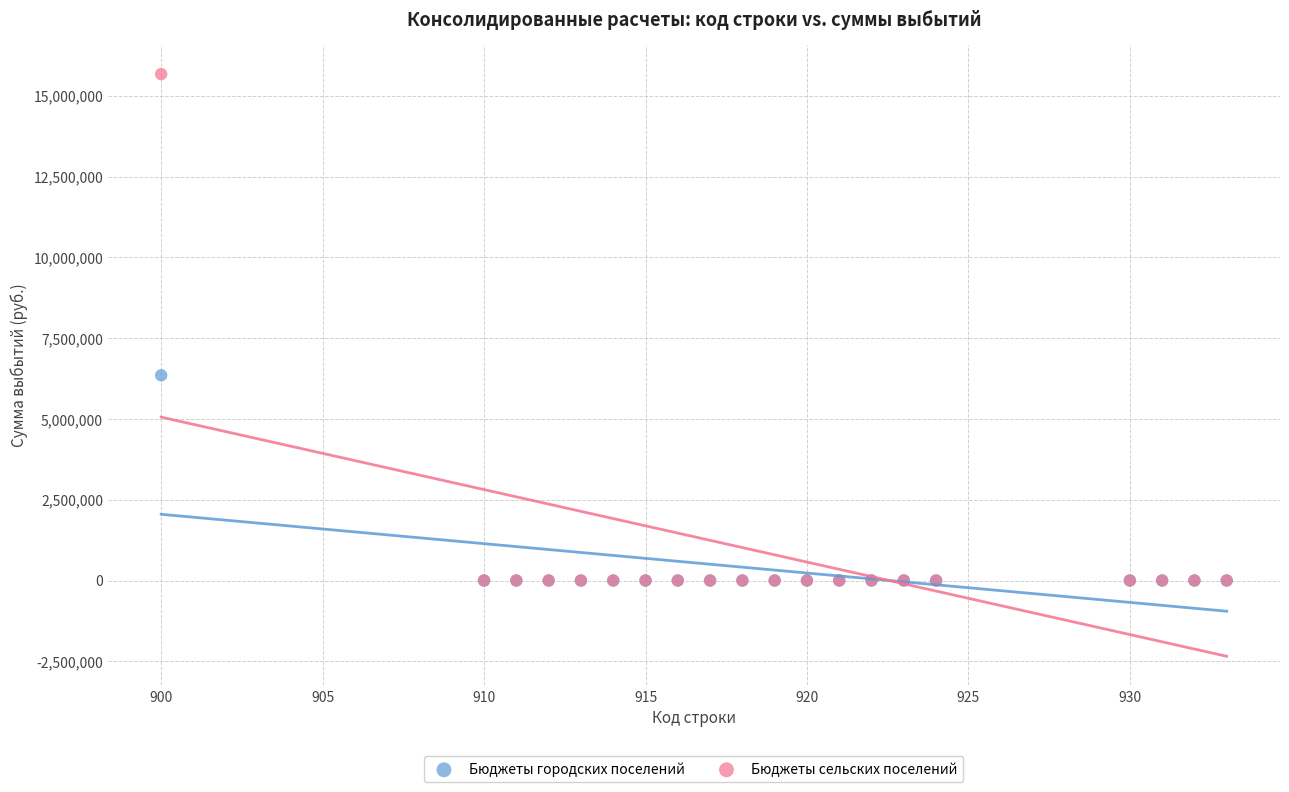

Across all series, what Y value is closest to 7835812?

6350607.0